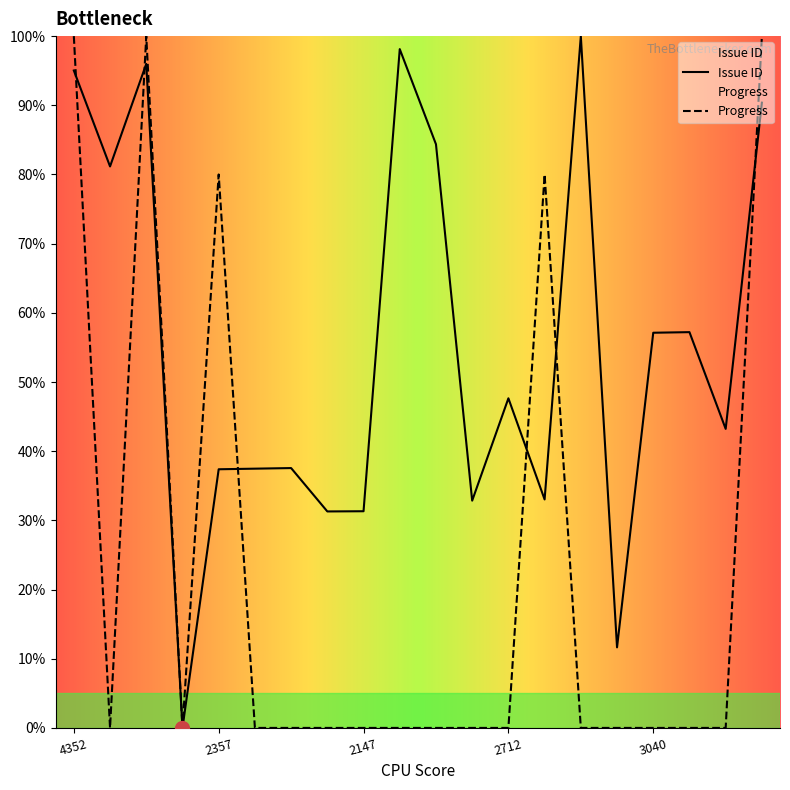

What is the value of the Issue ID point at the 19th from the left?

43.2